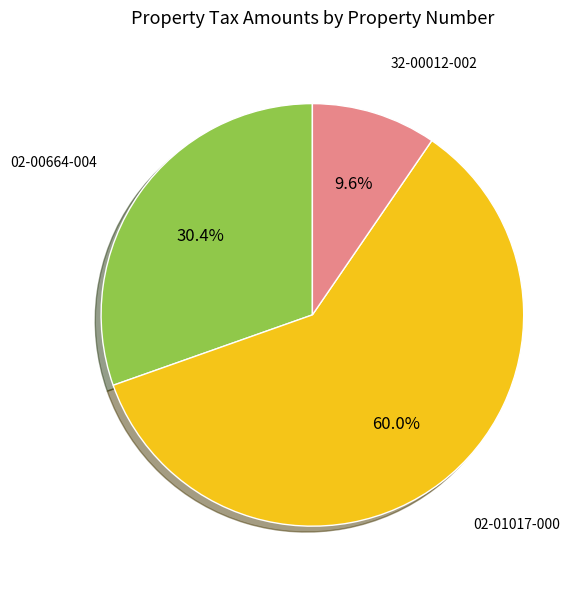

Is there a majority slice in this chart?

Yes